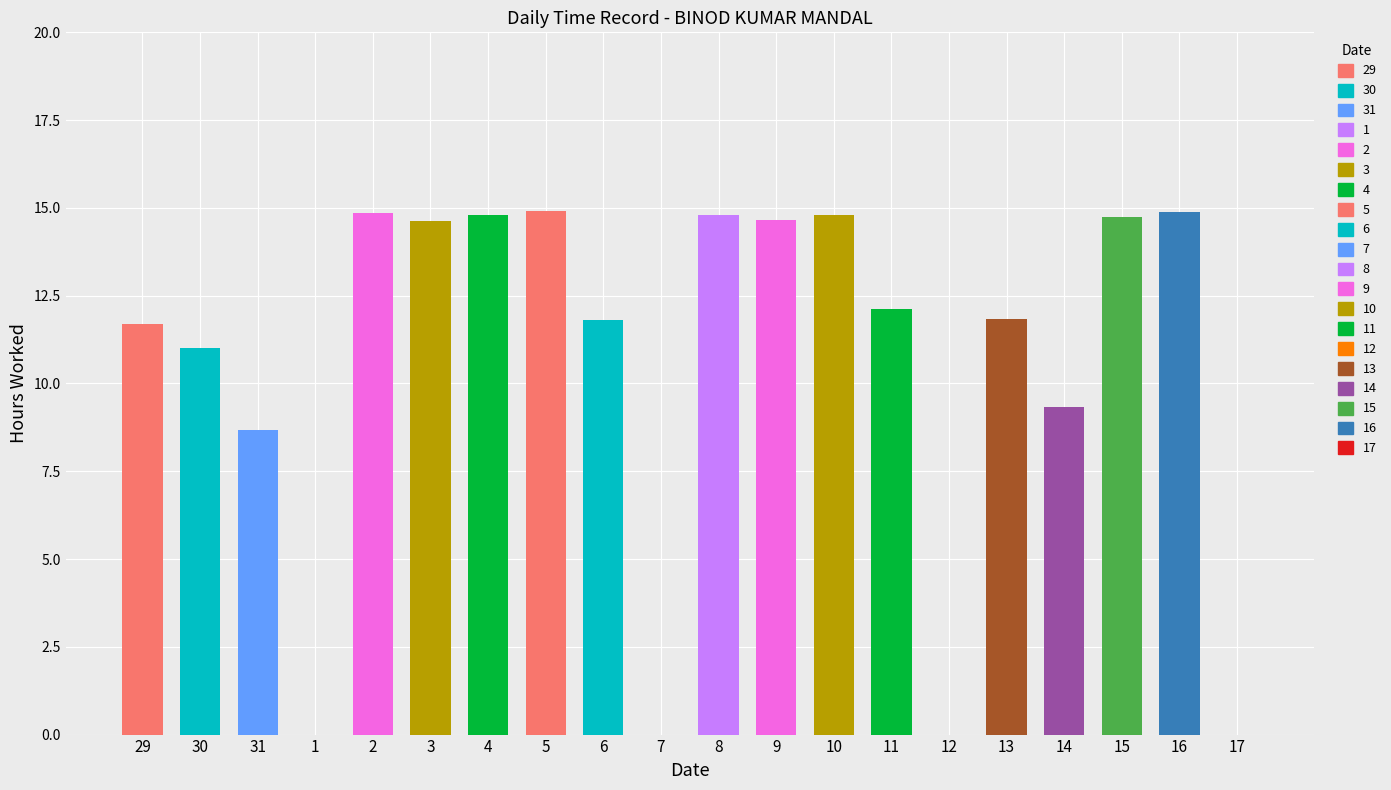

Between 8 and 2, which is larger?

2